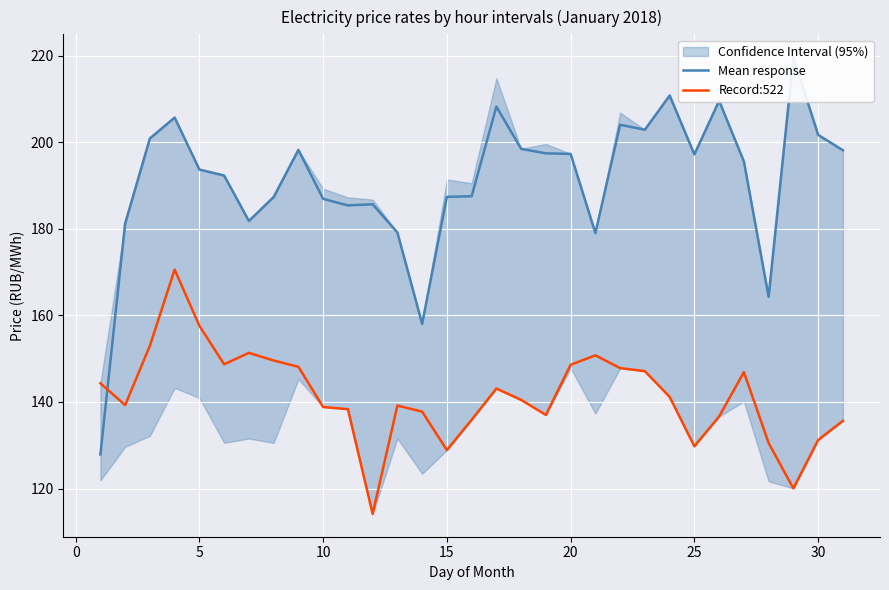

What is the average value of the Record:522 series?

141.4